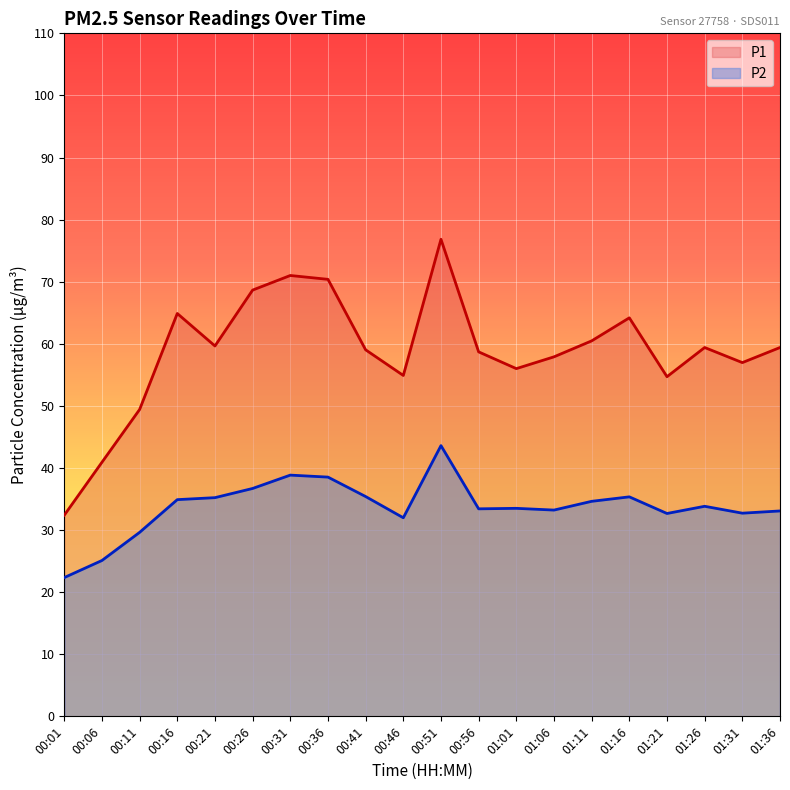

List the series in order of their peak value, highest first.

P1, P2